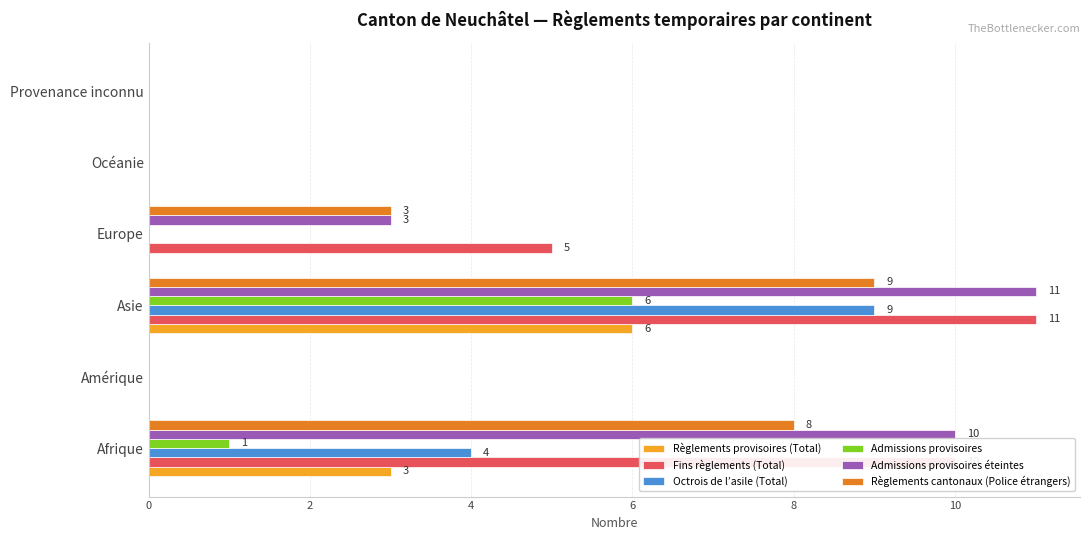

Is it true that Fins règlements (Total) equals 0 at Océanie?

True